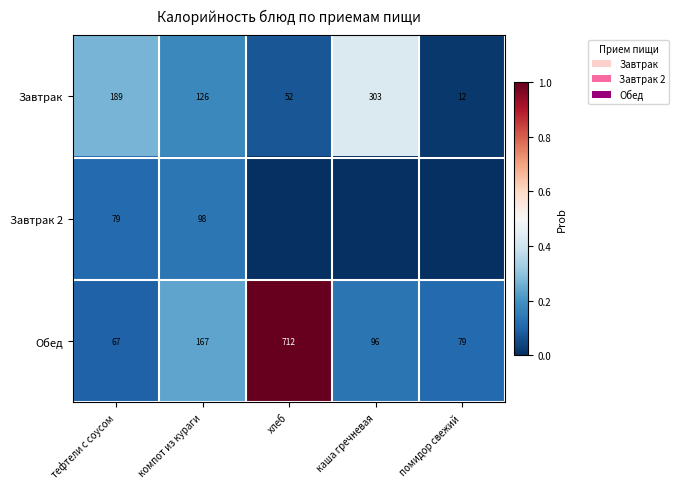

Rank the categories by Обед value from lowest to highest.

тефтели с соусом, помидор свежий, каша гречневая, компот из кураги, хлеб